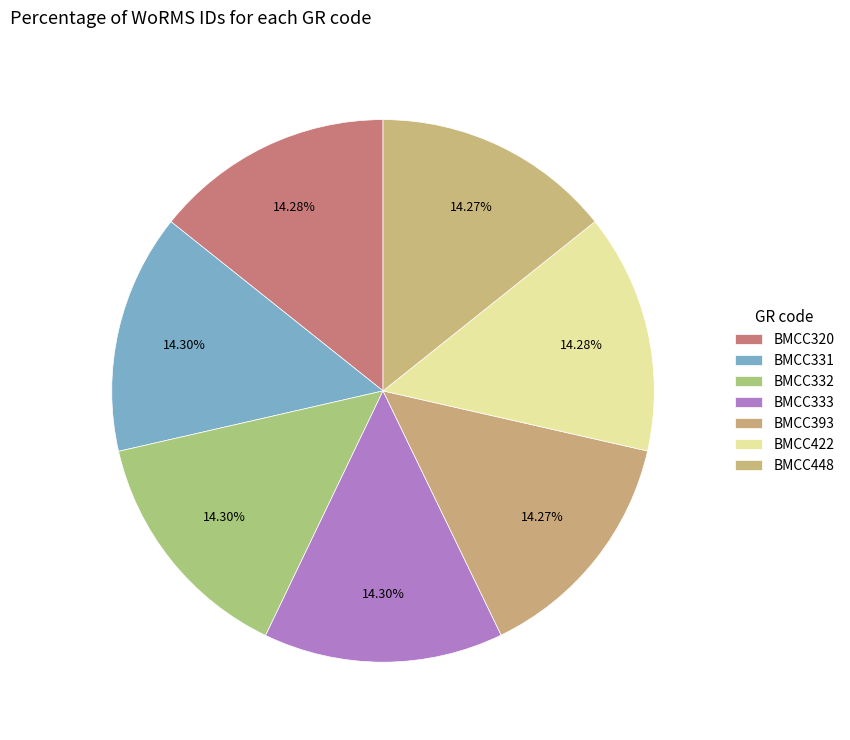

How many segments does this pie chart have?

7